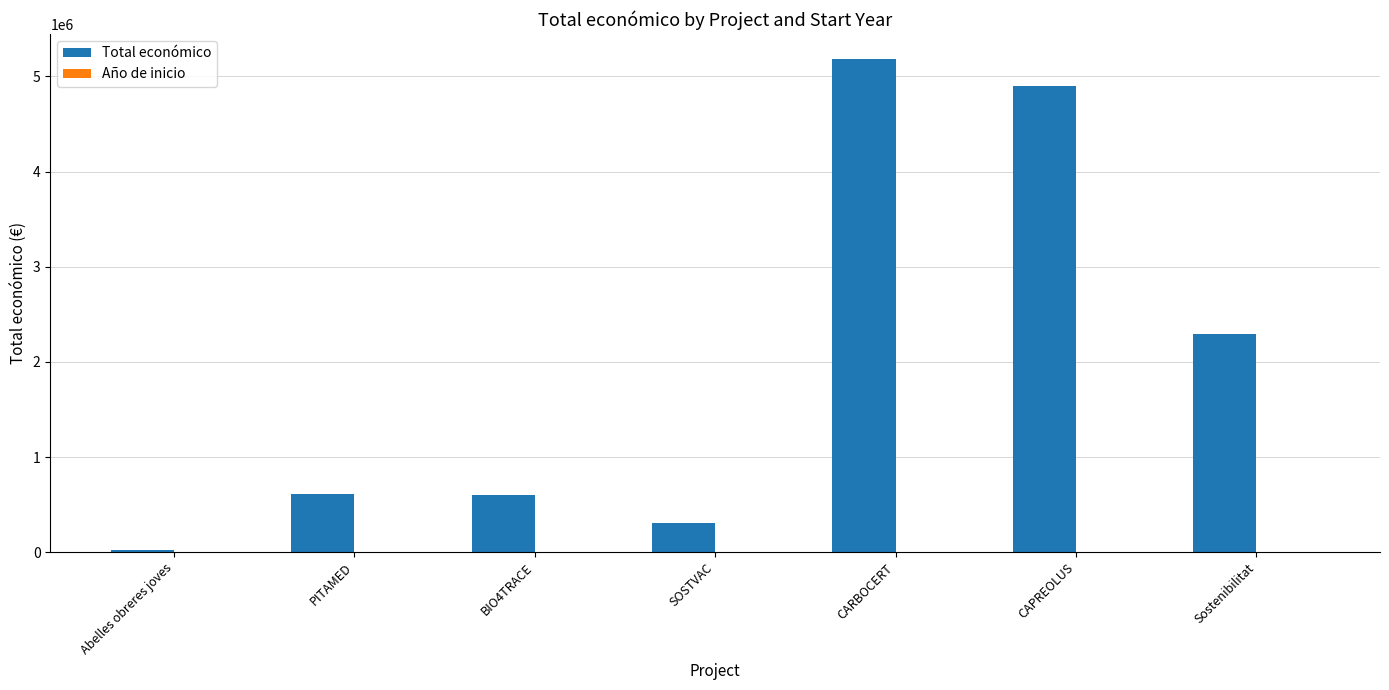

Is it true that Total económico equals 914340 at BIO4TRACE?

False